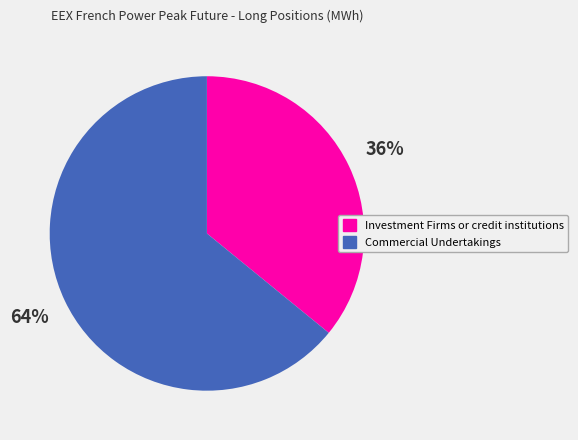

Do Investment Firms or credit institutions and Commercial Undertakings together represent more than half of the pie?

Yes